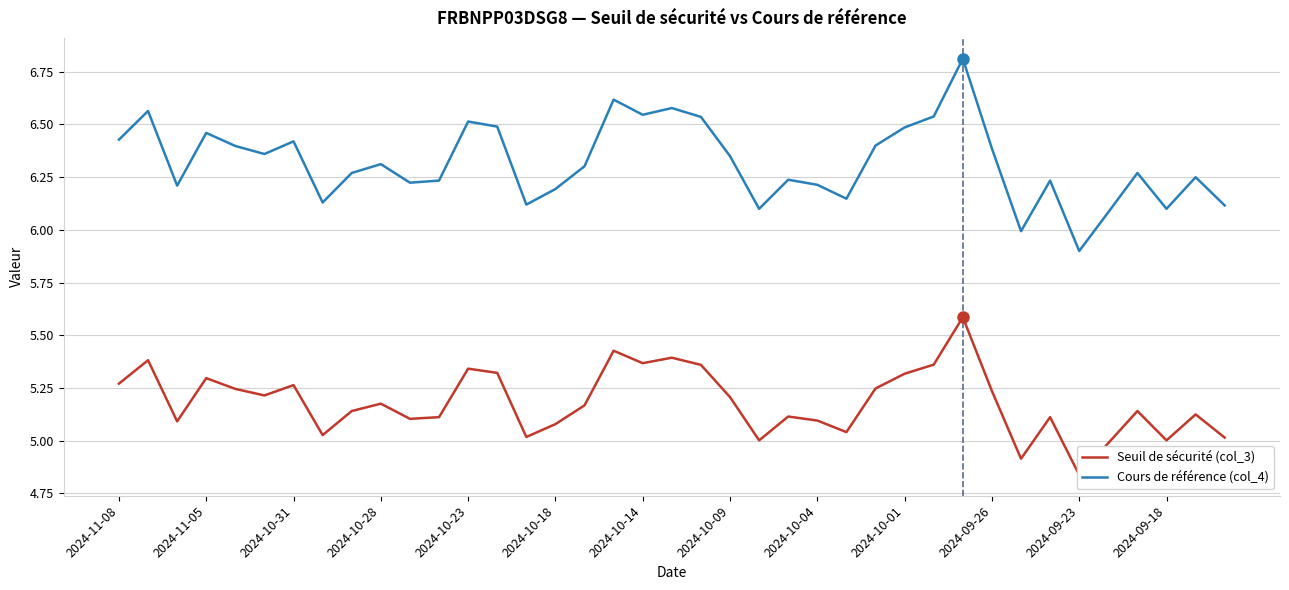

At which category is the sum across all series the highest?

29